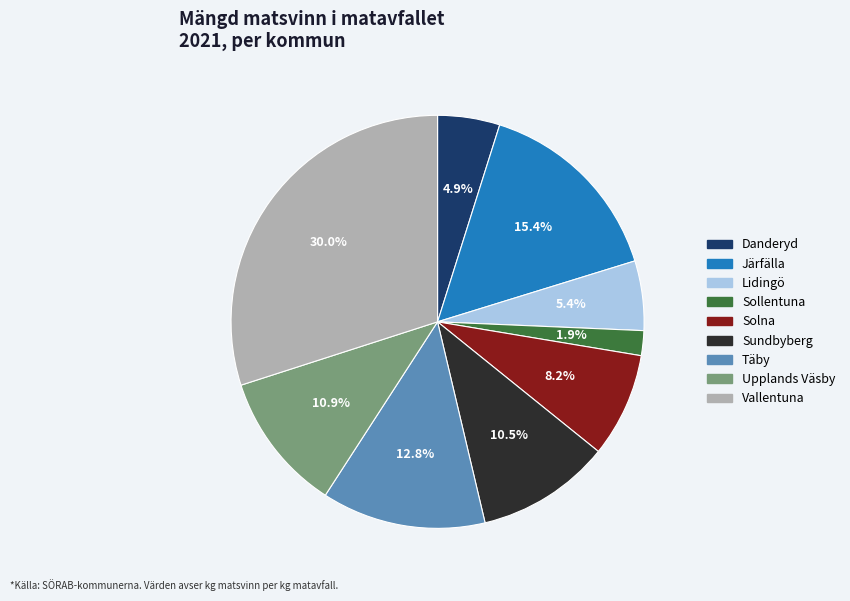

Between Lidingö and Järfälla, which is larger?

Järfälla